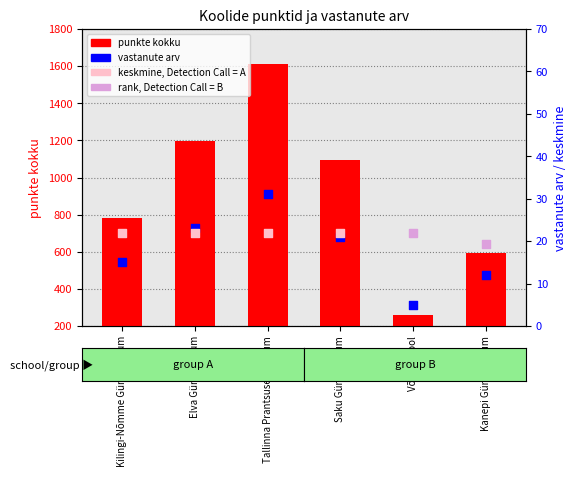

At how many categories does at least one series exceed 944?

3